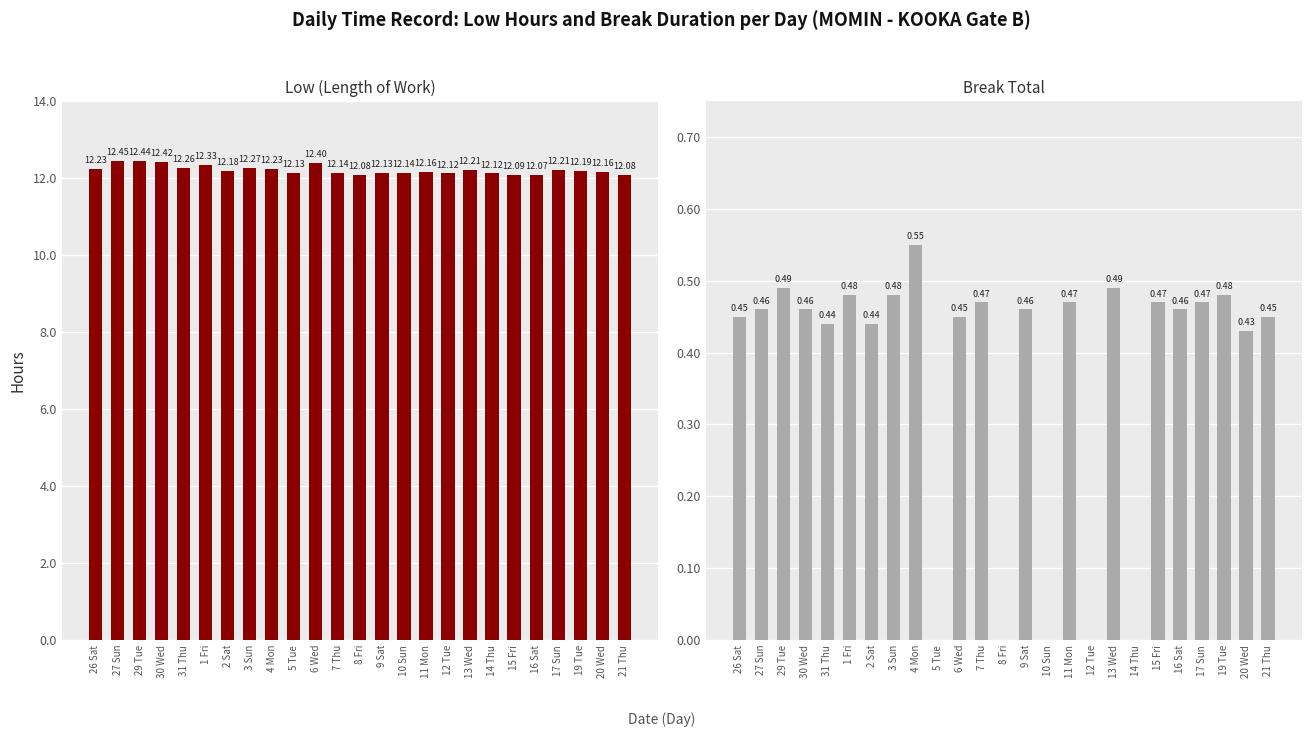

At how many categories does at least one series exceed 2?

25